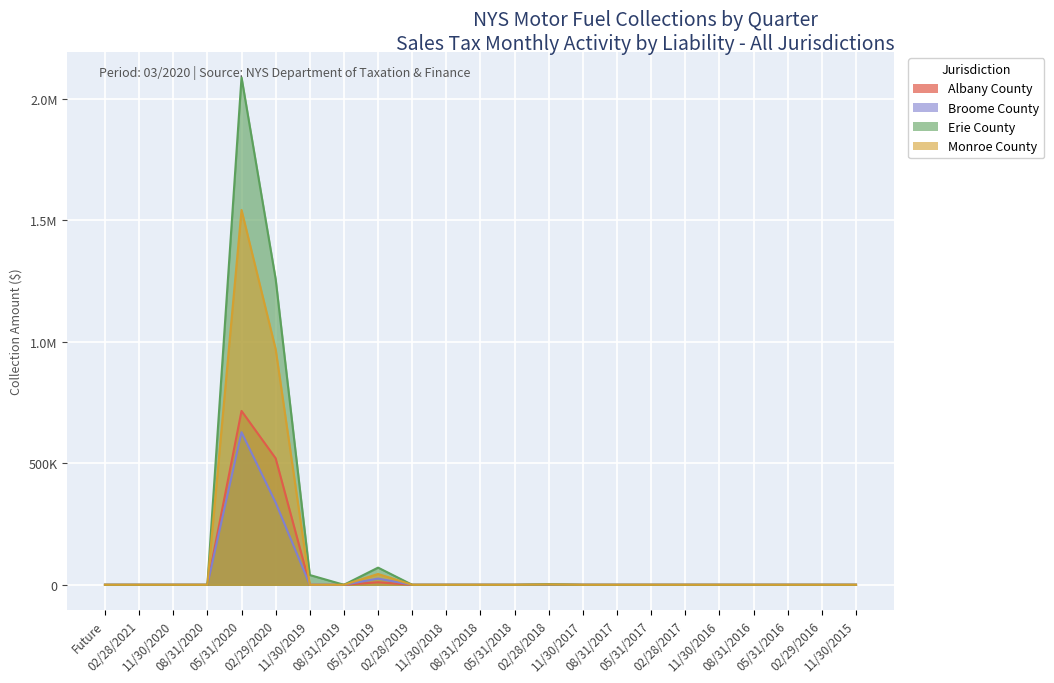

What are all the series names shown in the legend?

Albany County, Broome County, Erie County, Monroe County